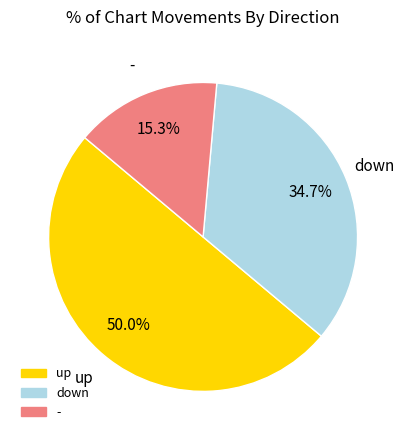

Rank the categories by value from highest to lowest.

up, down, -